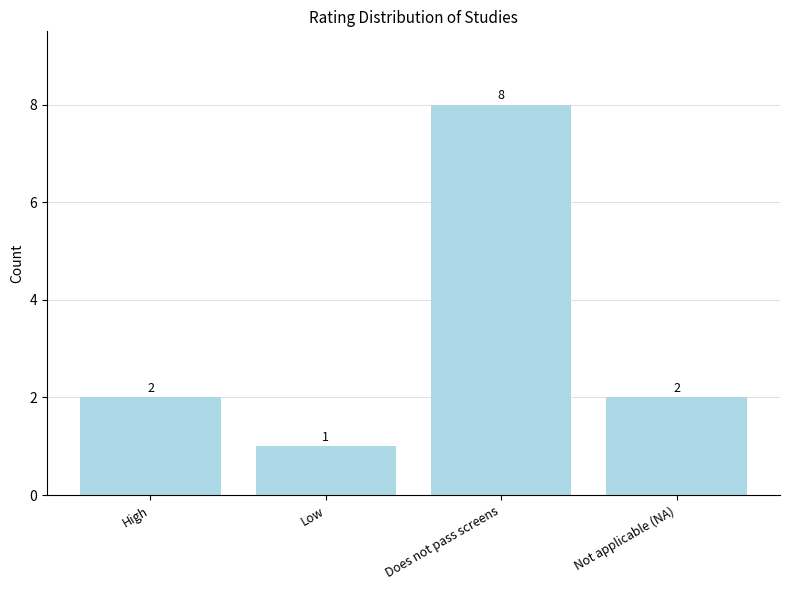

What is the difference between the maximum and minimum values?

7